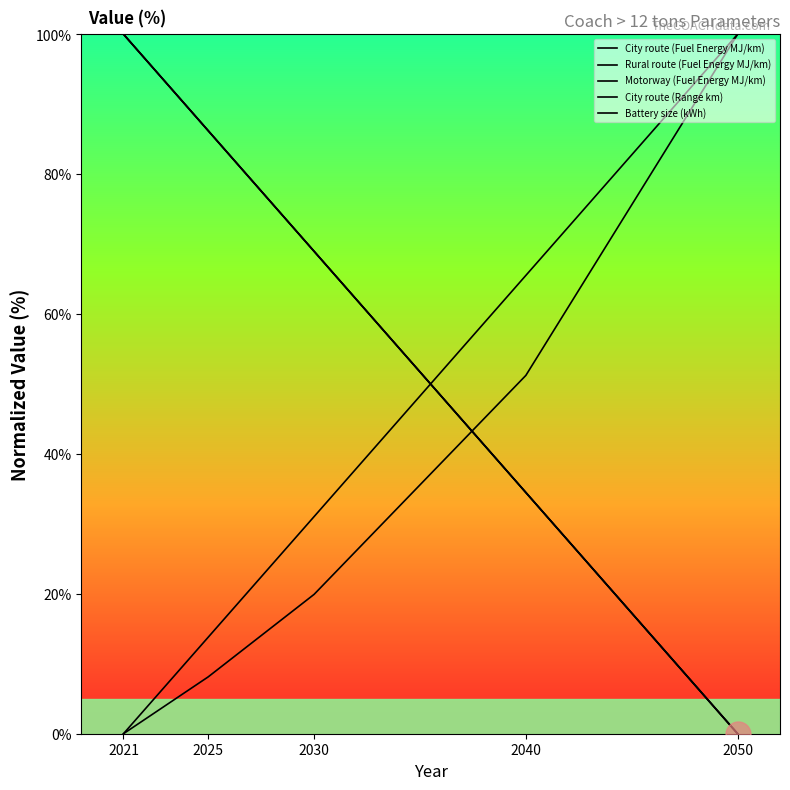

What is the maximum value shown in the chart?

100.0